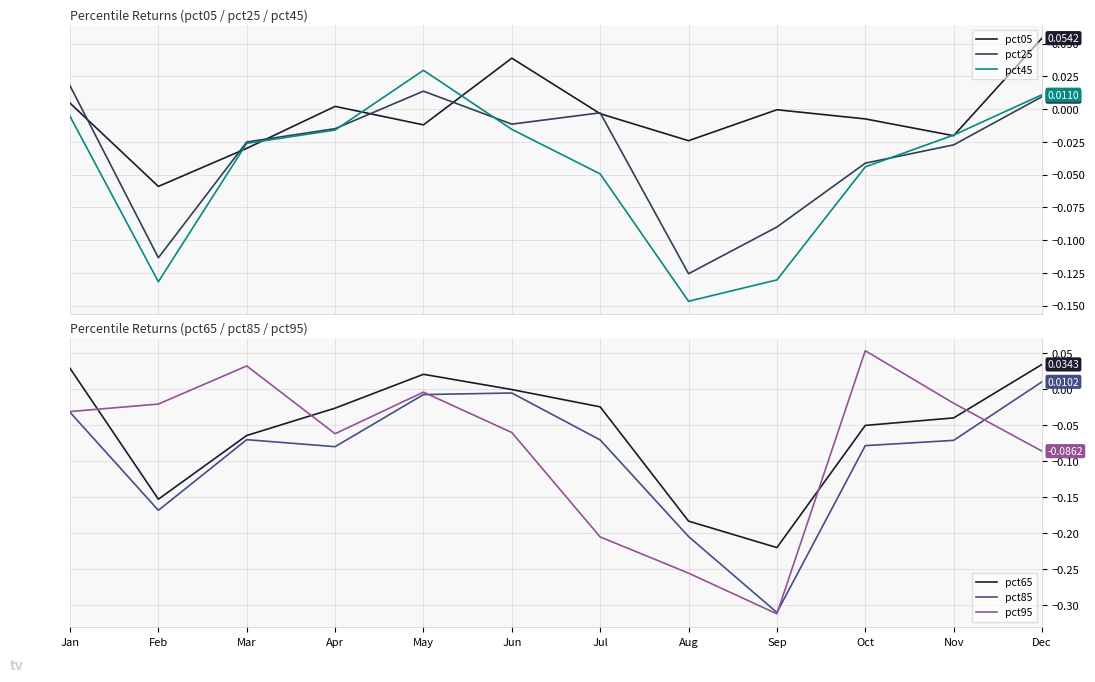

True or false: pct85 and pct65 intersect in this chart.

False